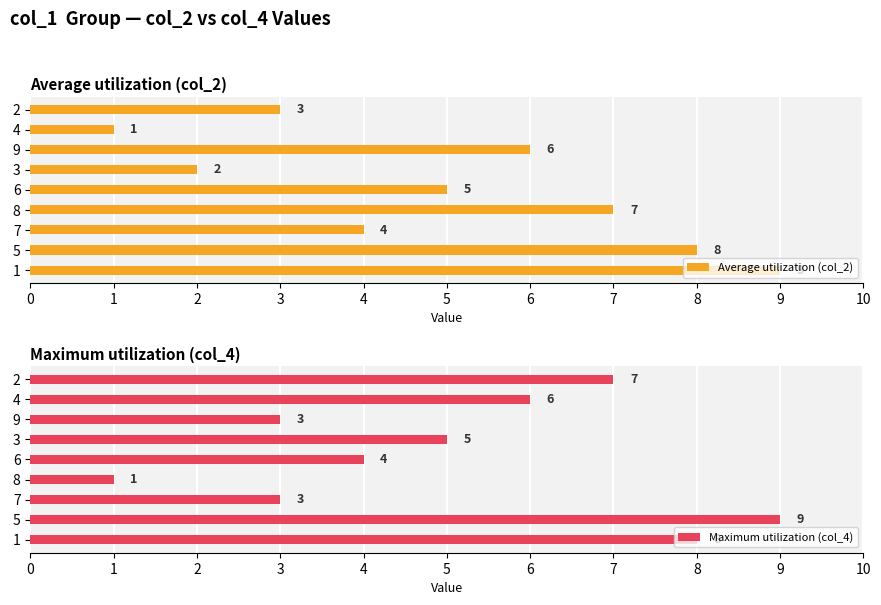

What is the difference between the second highest and second lowest values in the Maximum utilization (col_4) series?

5